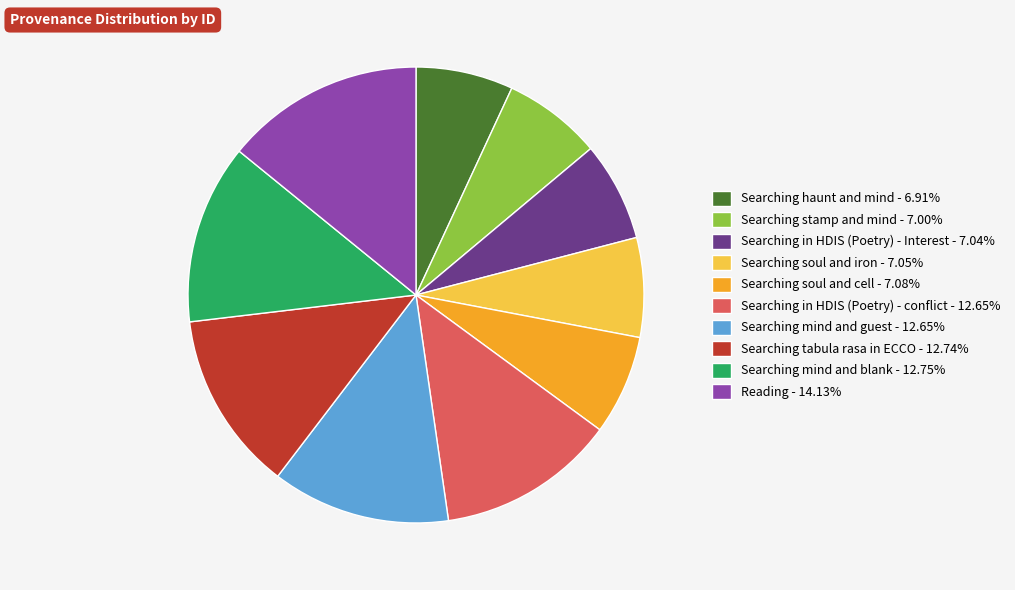

How many segments does this pie chart have?

10